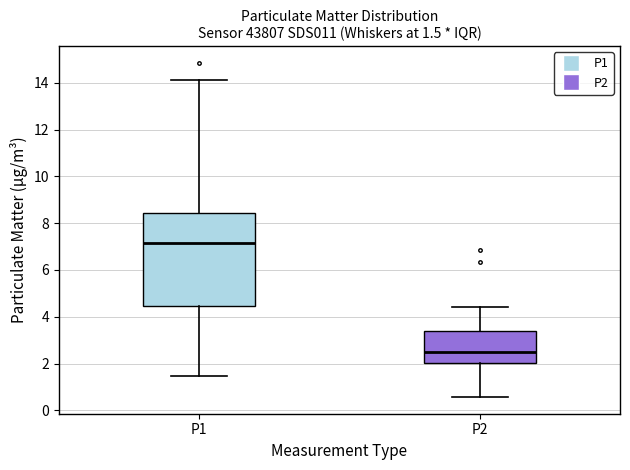

Comparing the boxes themselves (not the whiskers), which one is the tallest?

P1